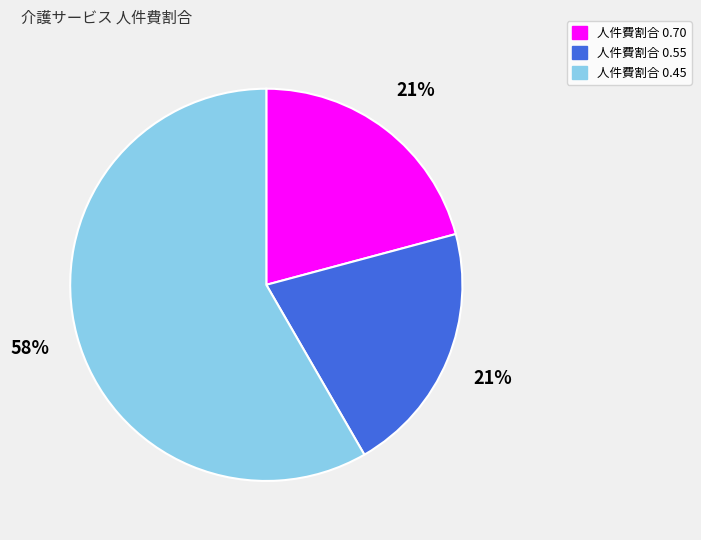

Does any single category account for the majority?

Yes